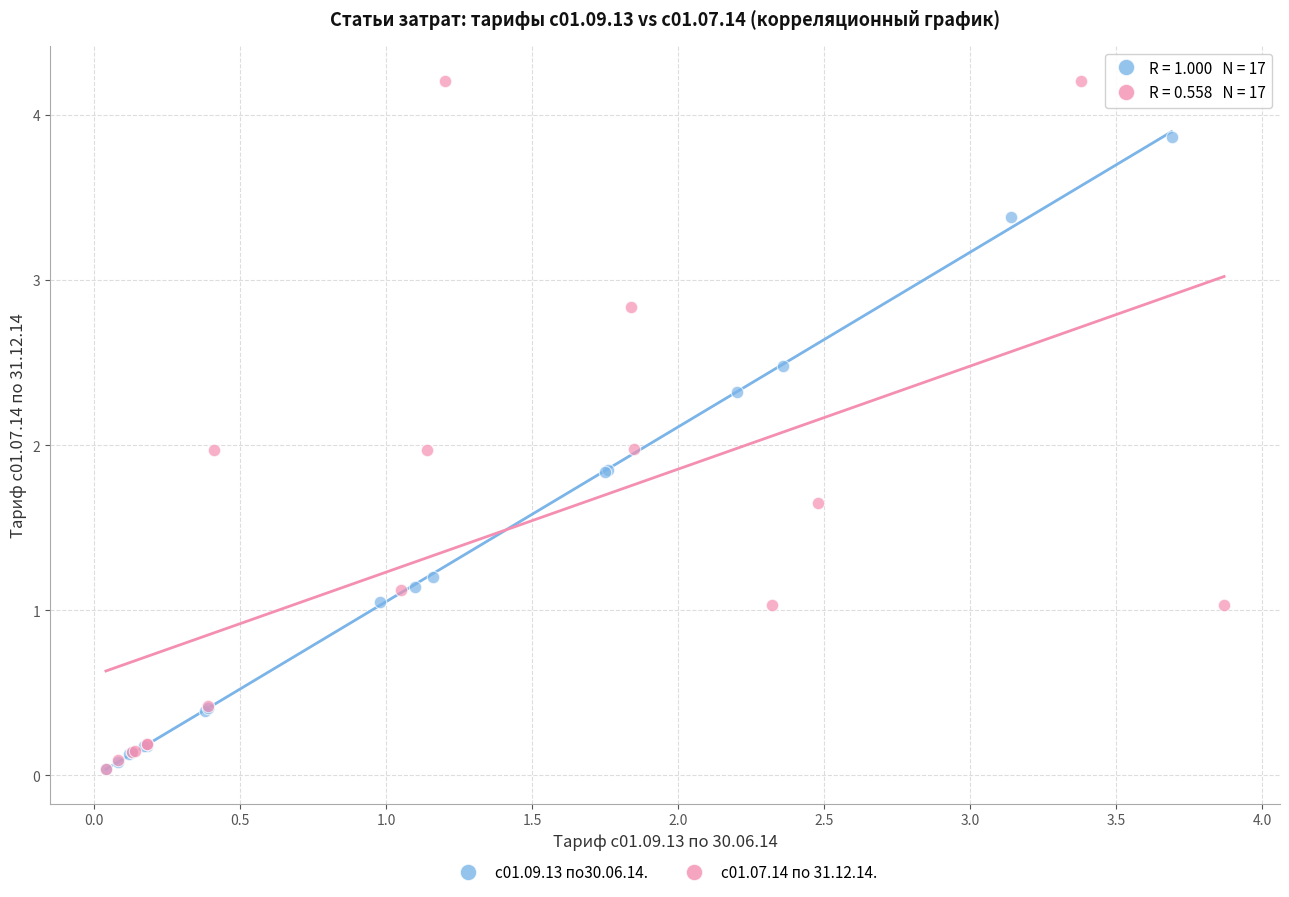

Which series contains the highest Y value?

с01.07.14 по 31.12.14.